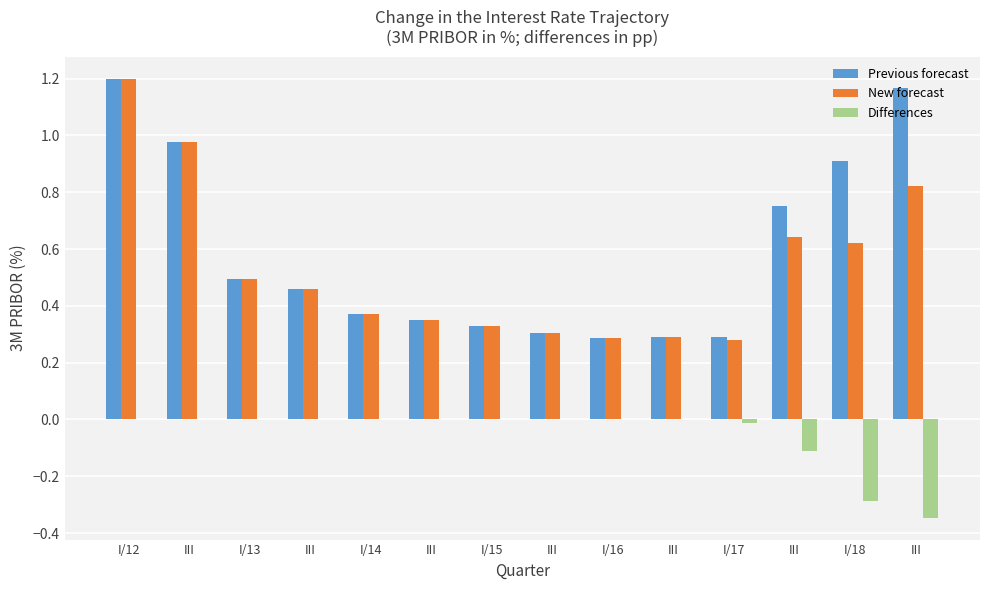

Which series changed the most between III and I/16?

Previous forecast